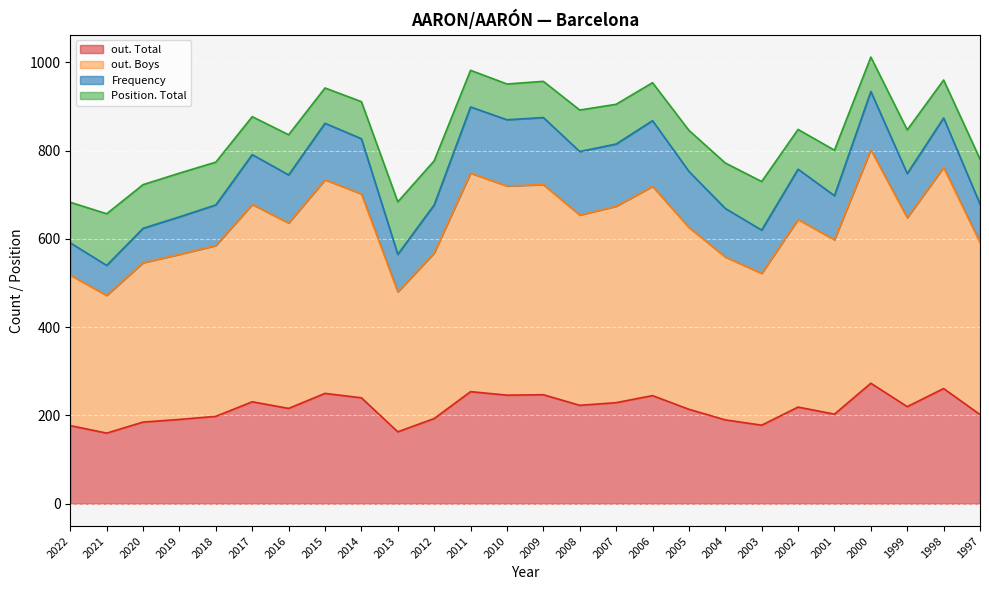

Is it true that out. Total equals 190 at 2004?

True